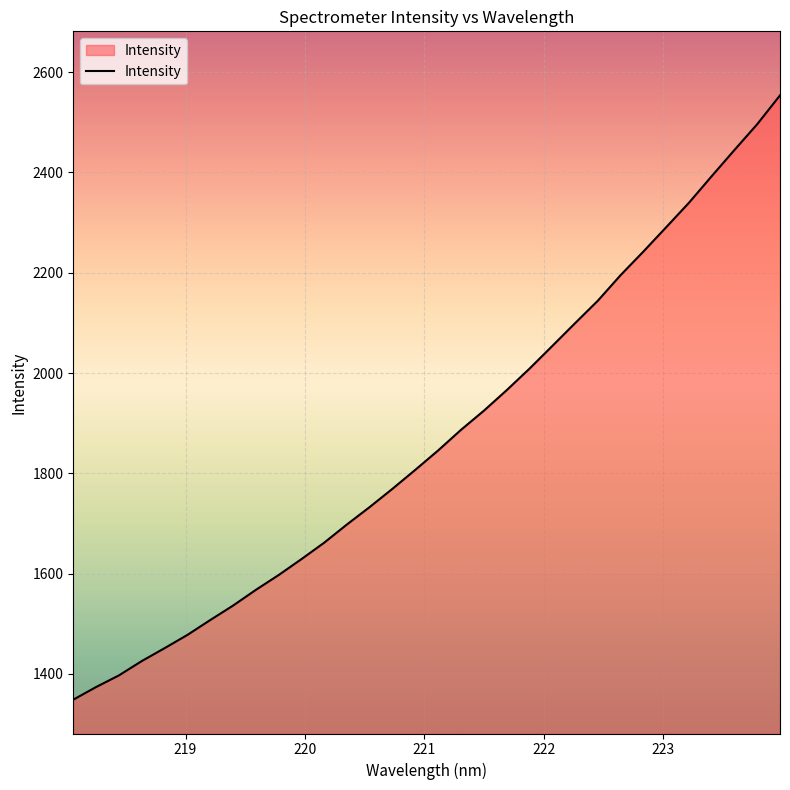

What is the difference between the maximum and minimum values?

1204.9